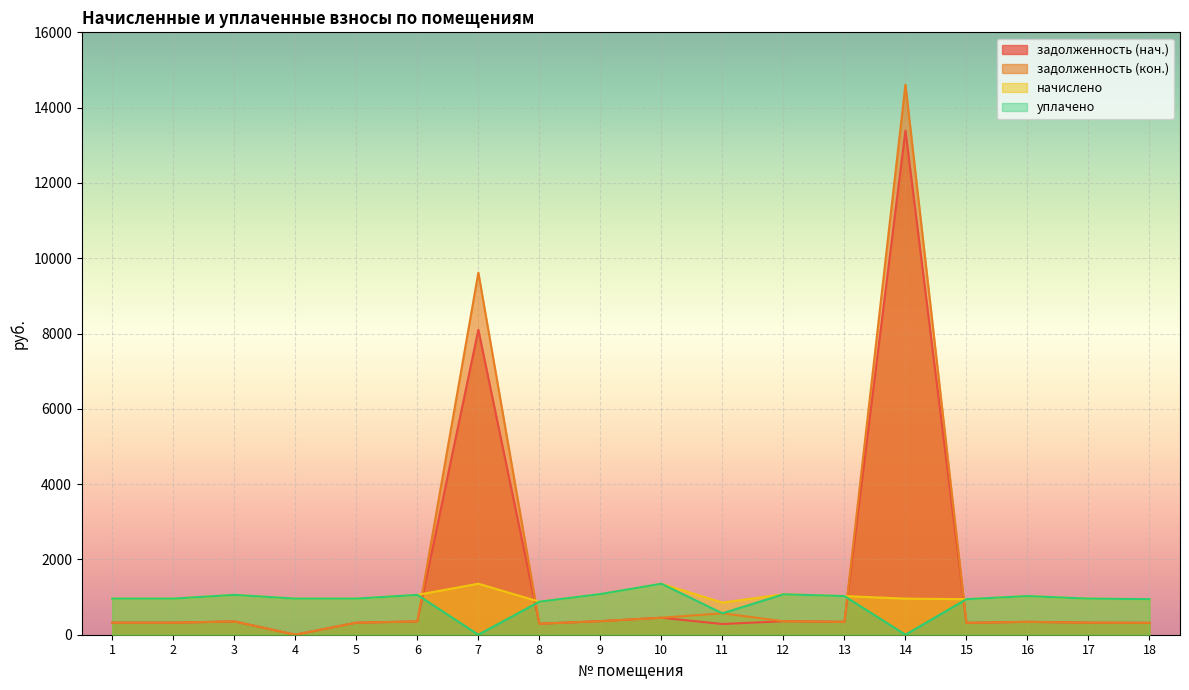

How many categories are shown in the chart?

18